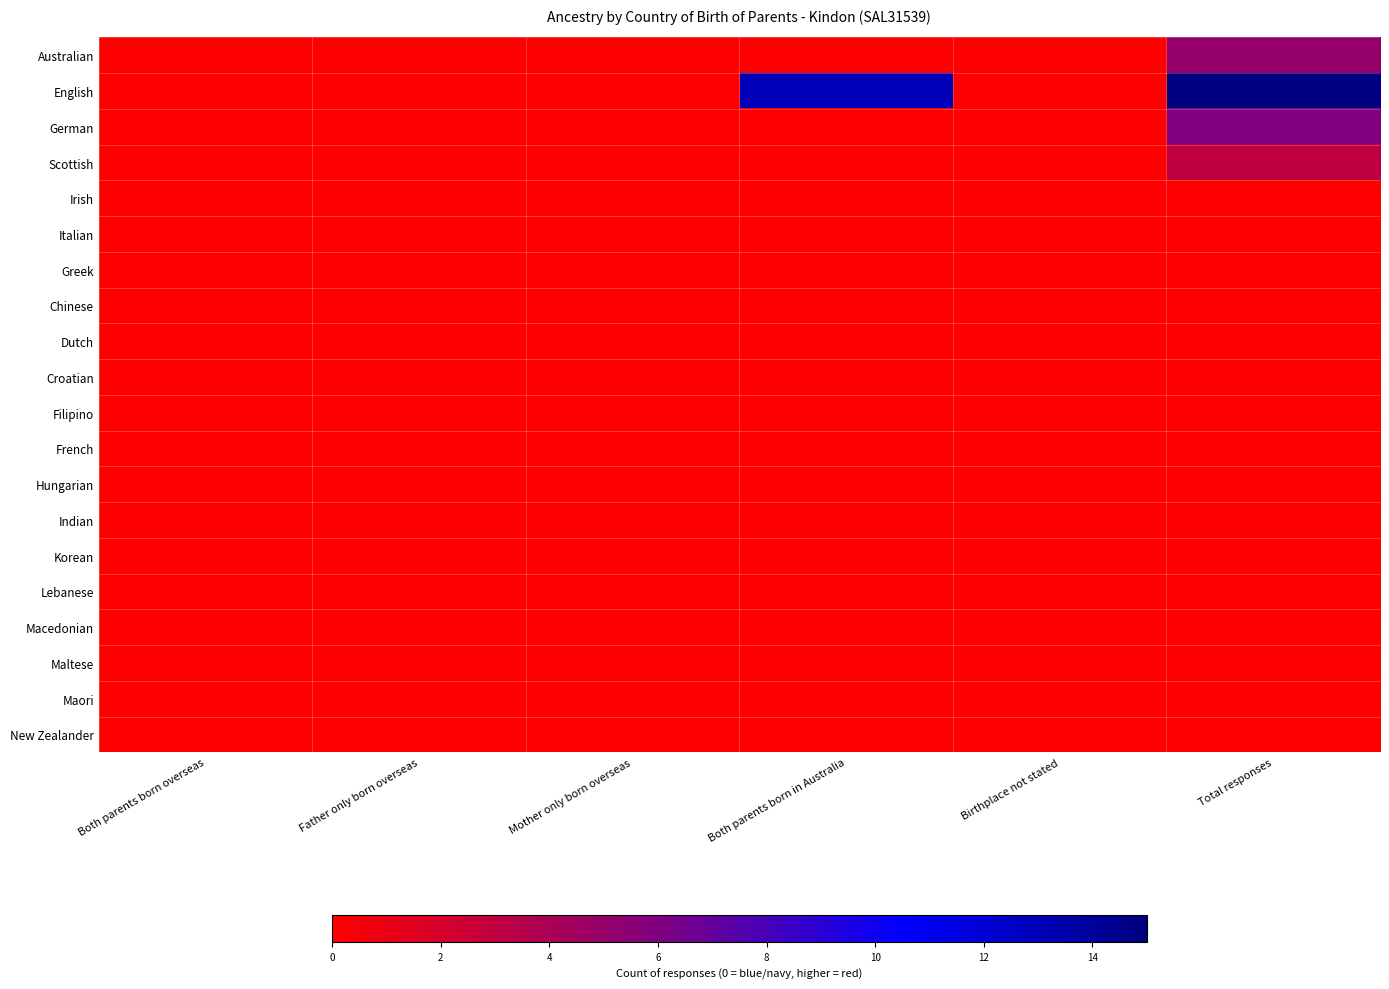

What is the maximum value shown in the chart?

15